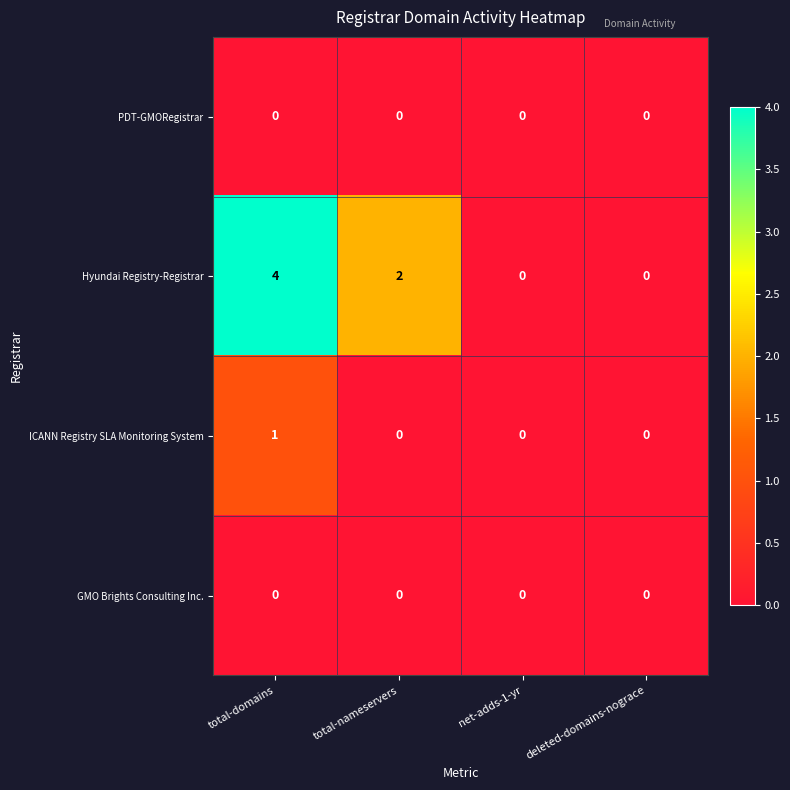

Reading left to right, transcribe all the data shown in this chart.

PDT-GMORegistrar: 0	0	0	0
Hyundai Registry-Registrar: 4	2	0	0
ICANN Registry SLA Monitoring System: 1	0	0	0
GMO Brights Consulting Inc.: 0	0	0	0